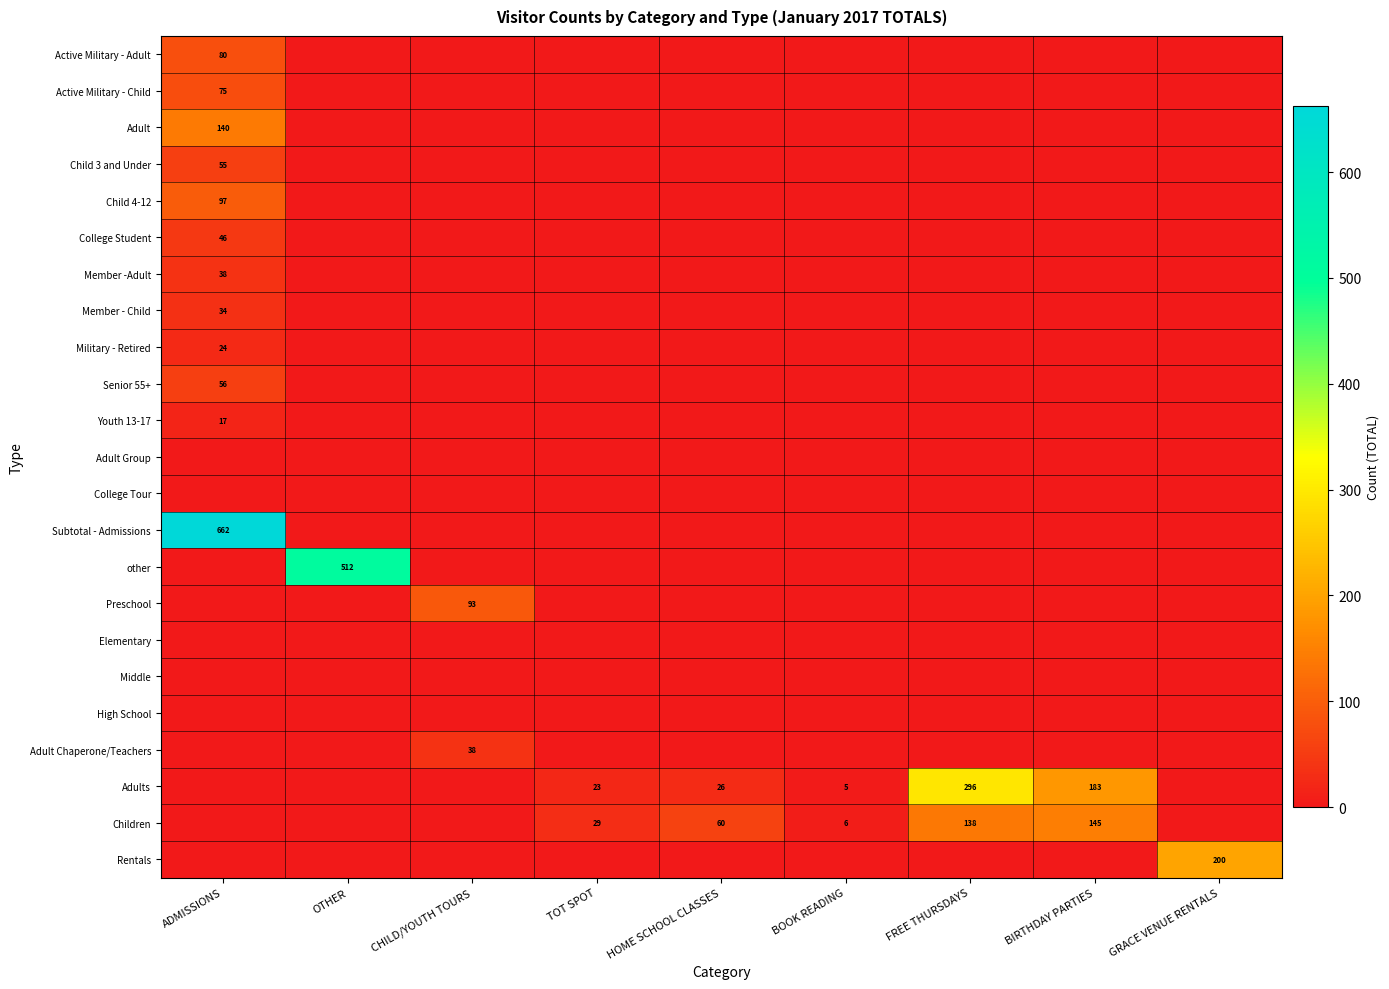

Rank the categories by Child 3 and Under value from highest to lowest.

ADMISSIONS, OTHER, CHILD/YOUTH TOURS, TOT SPOT, HOME SCHOOL CLASSES, BOOK READING, FREE THURSDAYS, BIRTHDAY PARTIES, GRACE VENUE RENTALS